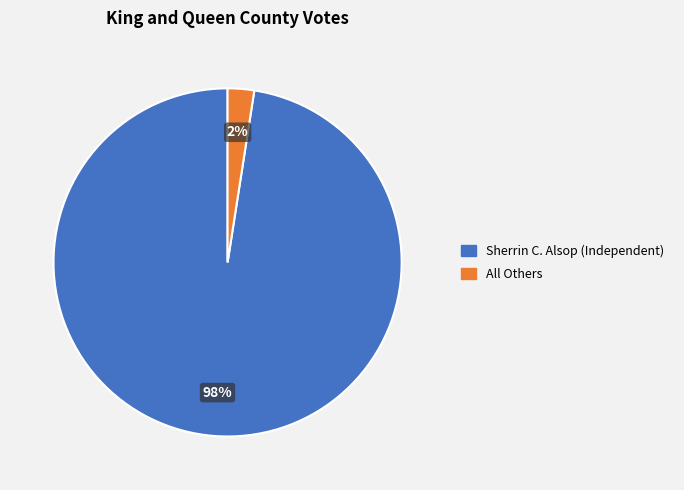

To the nearest percent, what portion does Sherrin C. Alsop (Independent) represent?

98%